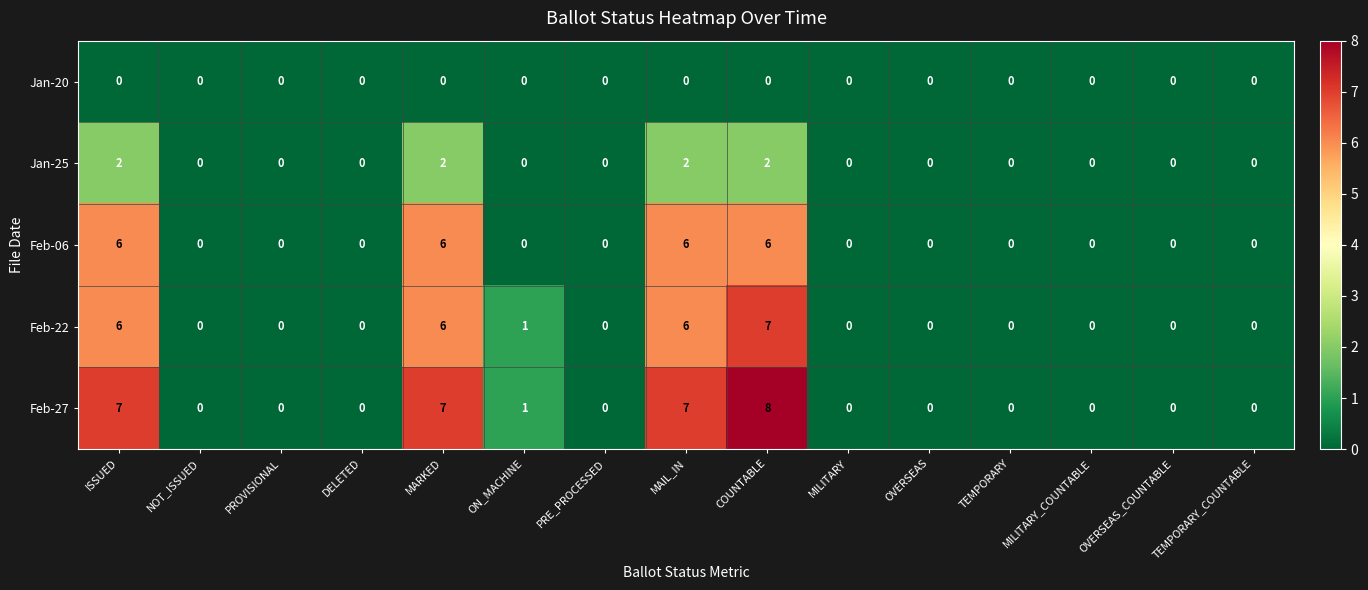

What is the difference between the maximum and minimum values in the Feb-27 series?

8